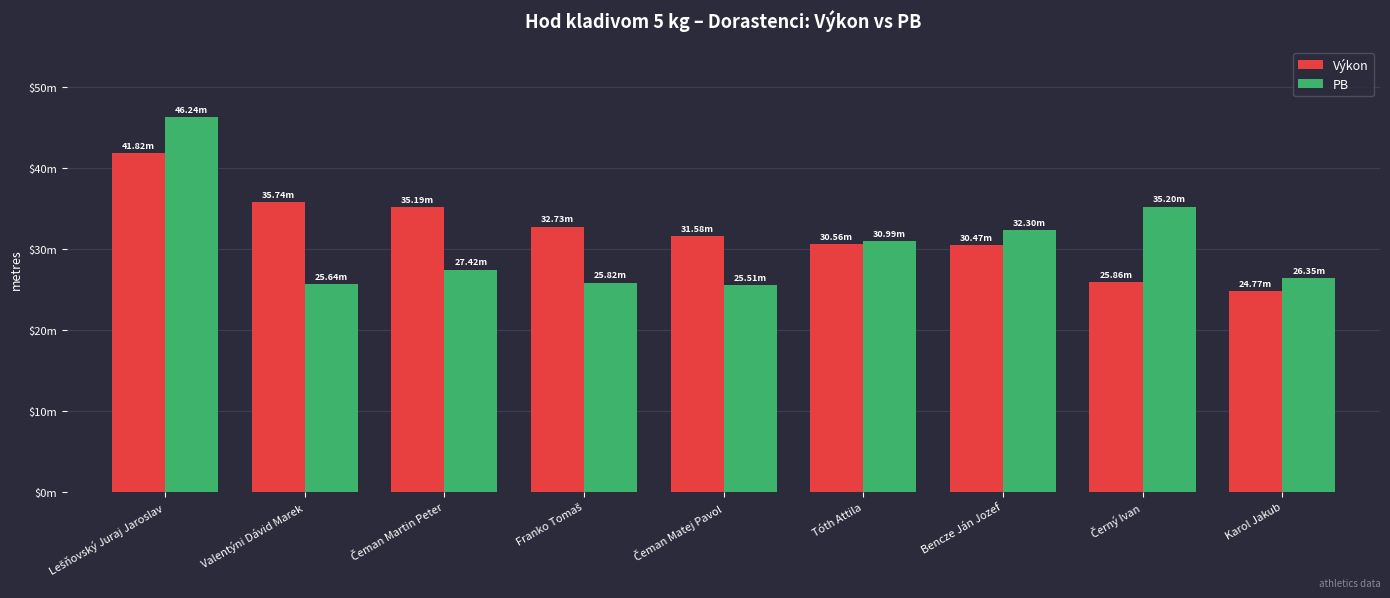

Is it true that Výkon equals 8.2 at Černý Ivan?

False